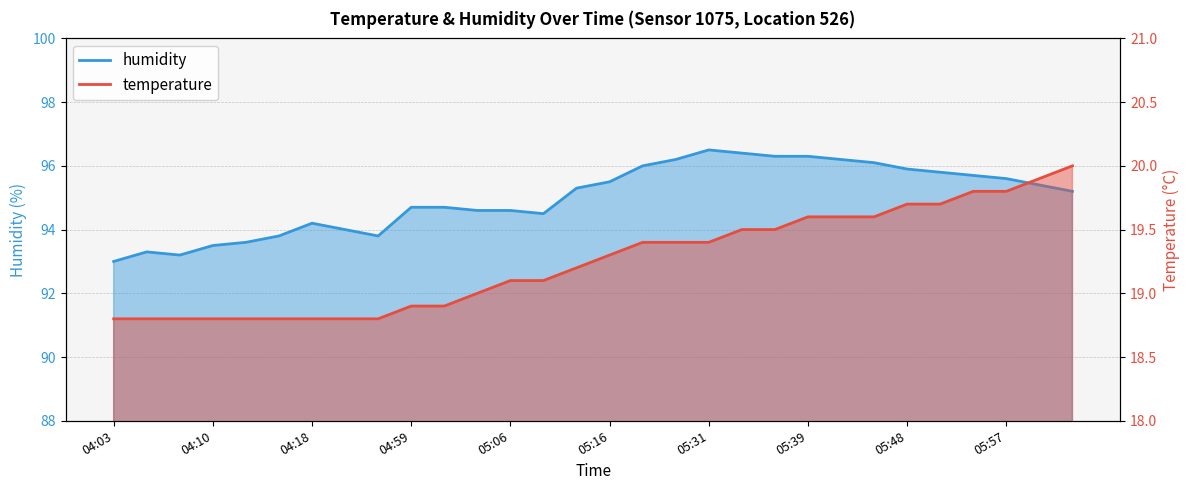

What position from the right is 04:18?

24